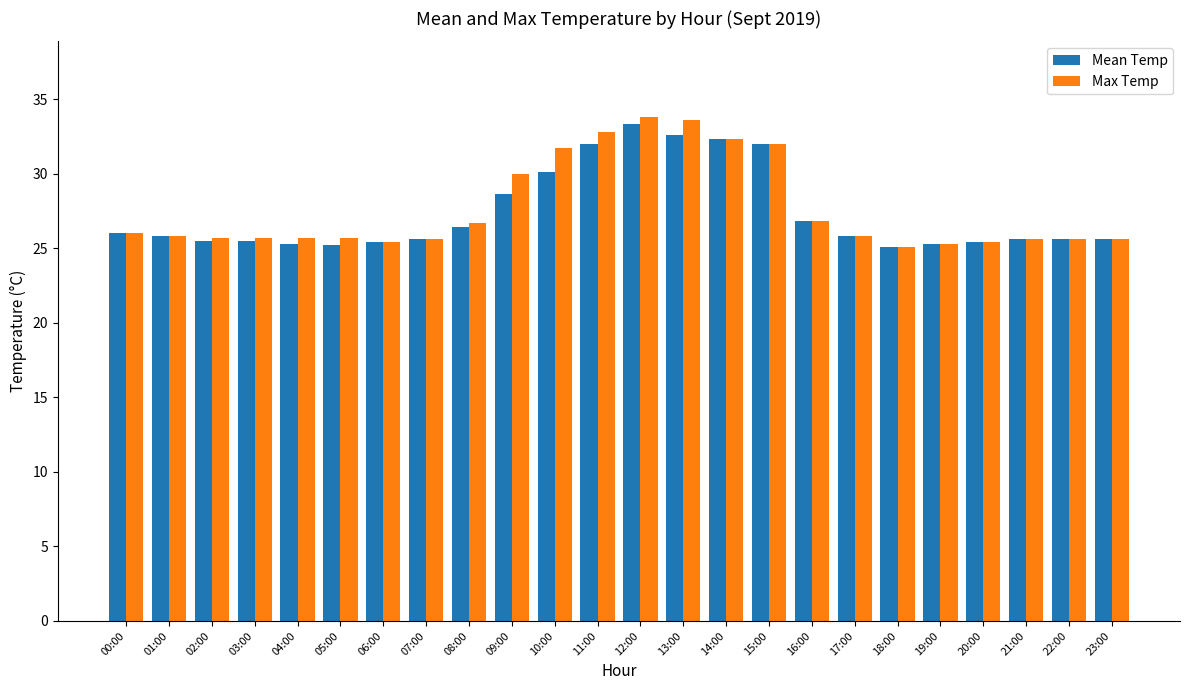

What is the maximum value shown in the chart?

33.8